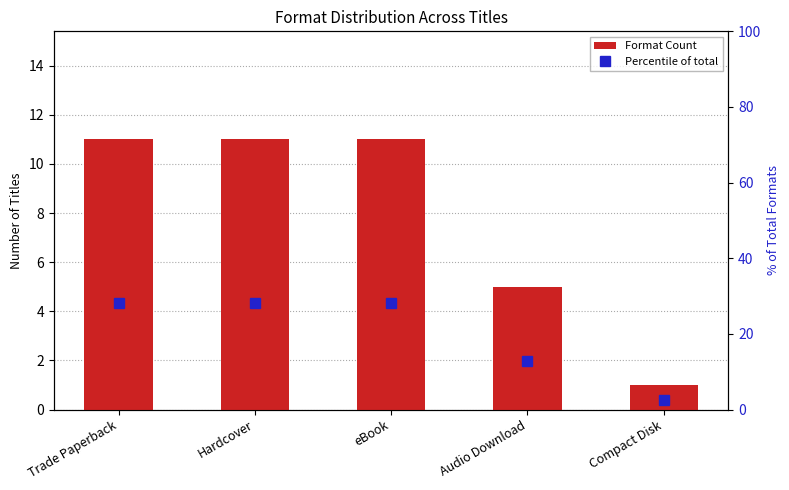

What is the total value across all series at eBook?

39.2